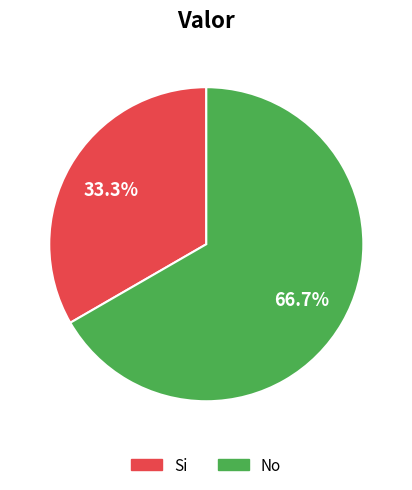

Combined, what portion of the pie is No and Si?

100.0%